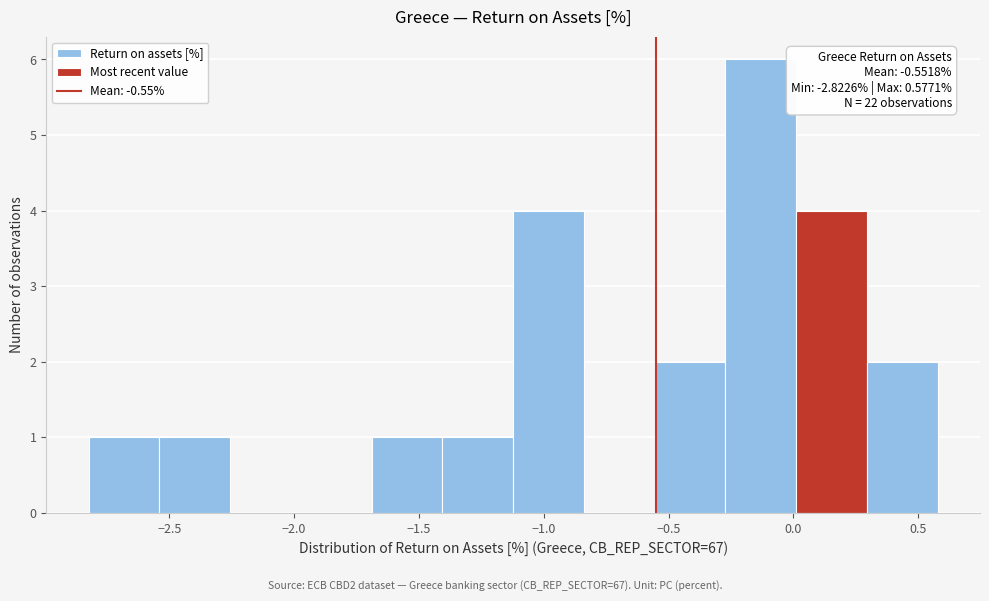

Over which range of the x-axis is the bar tallest?

-0.25 to 0.00